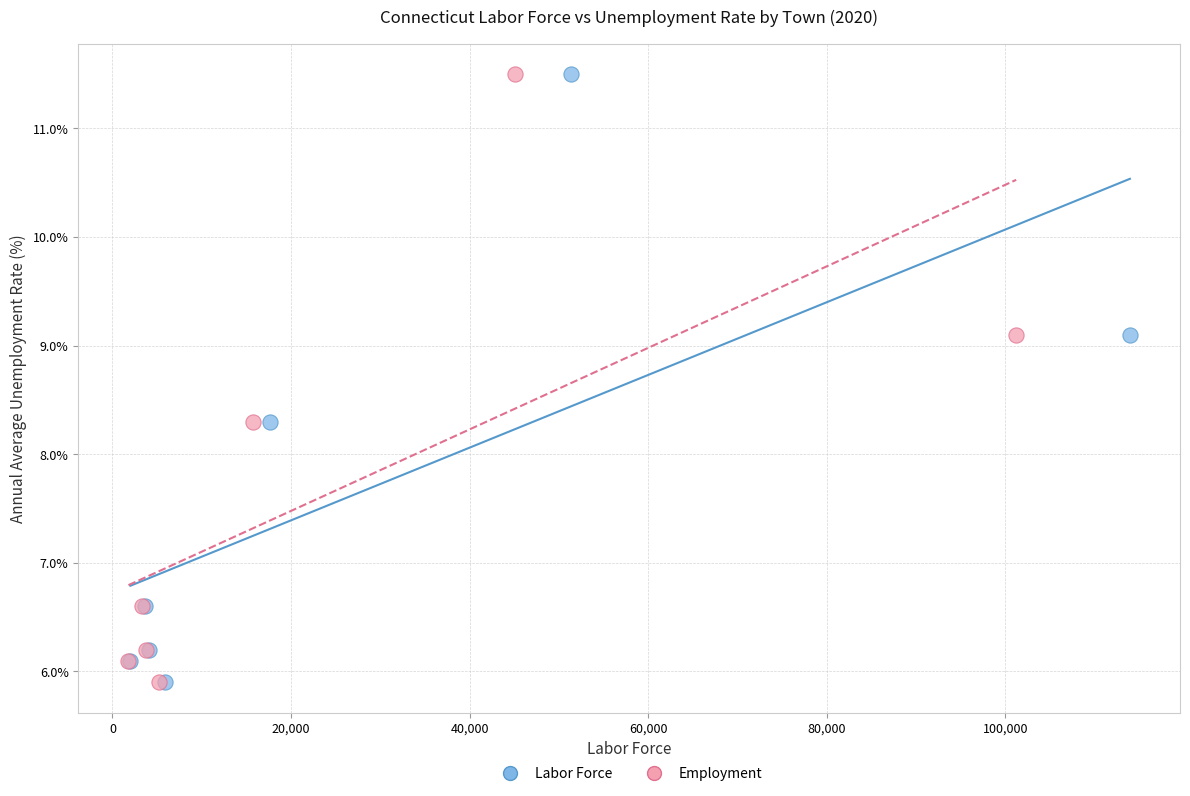

What are all the series names shown in the legend?

Labor Force, Employment